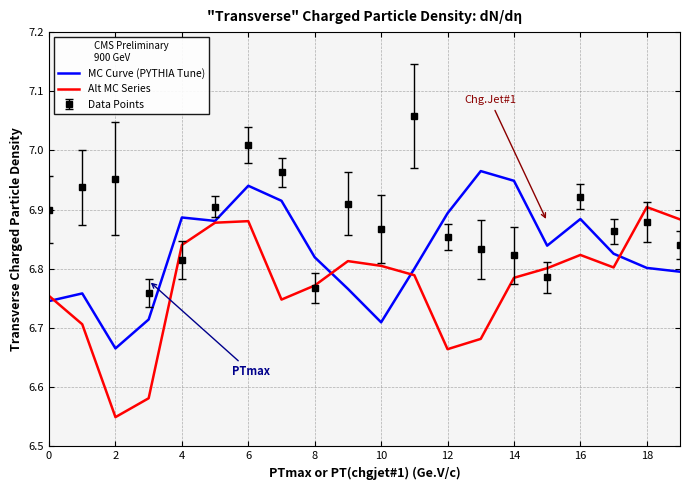

Which series ends up on top after the final intersection of MC Curve (PYTHIA Tune) and Data Points?

Data Points